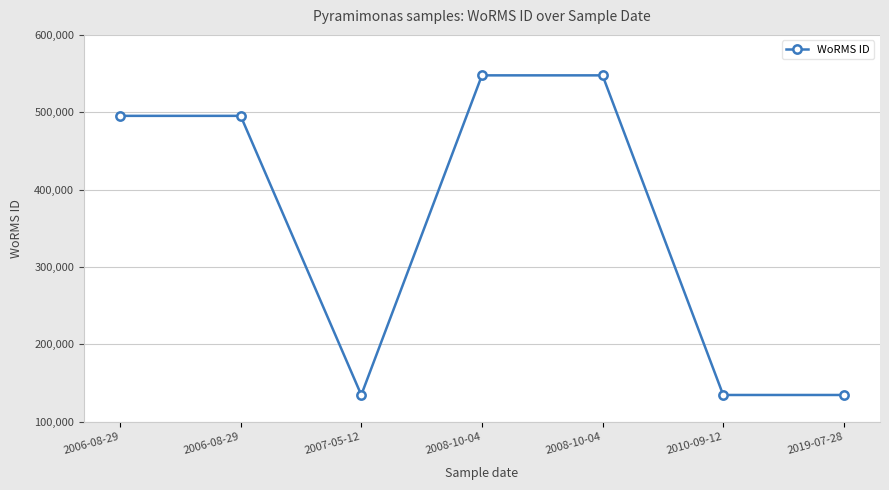

How many lines are shown in the chart?

1